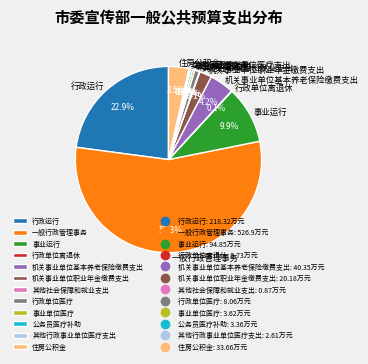

Is there any slice that represents more than half of the pie?

Yes